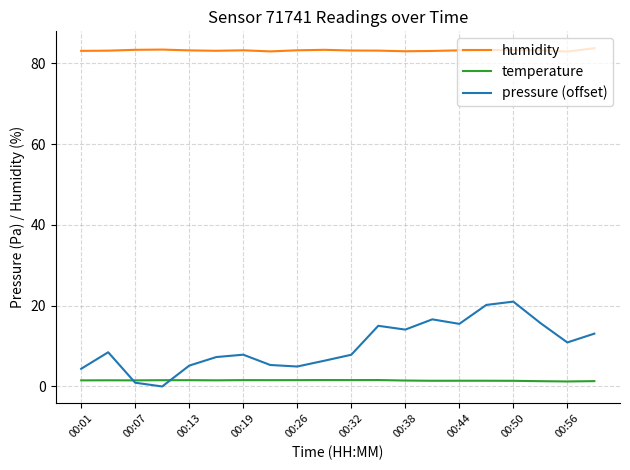

Rank the series by their maximum value, from highest to lowest.

humidity, pressure (offset), temperature